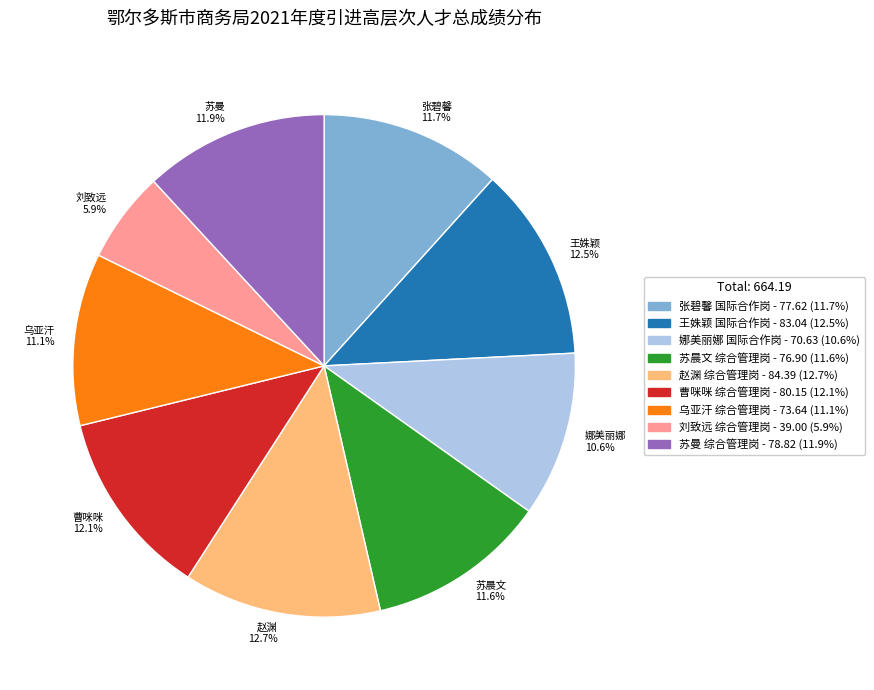

How much of the chart is everything except 刘致远 5.9%?

94.1%